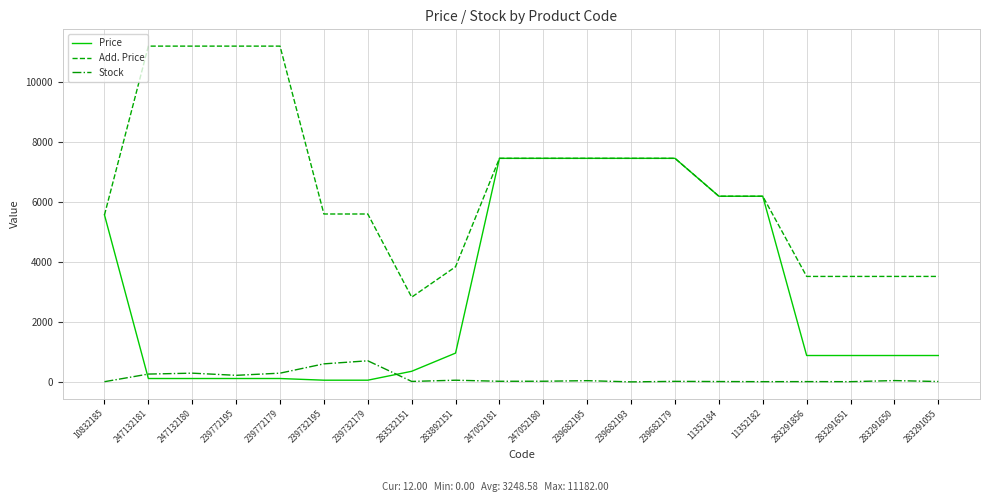

Which series has the largest total across all categories?

Add. Price